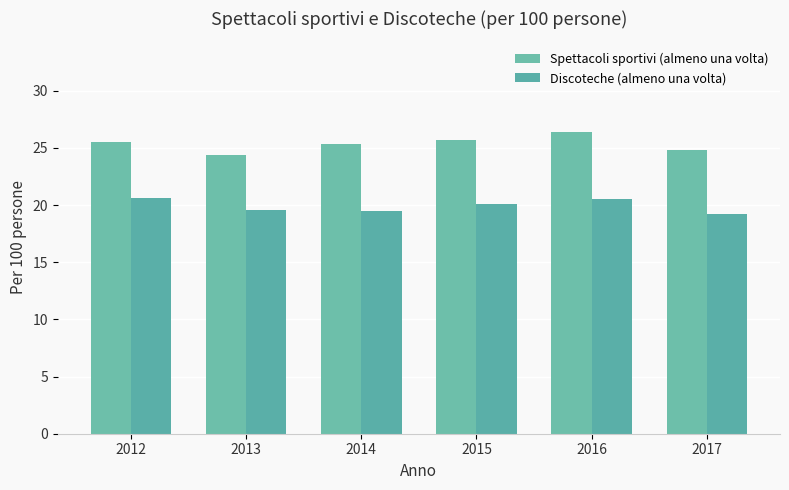

Where does the Spettacoli sportivi (almeno una volta) series first go above 25?

2012